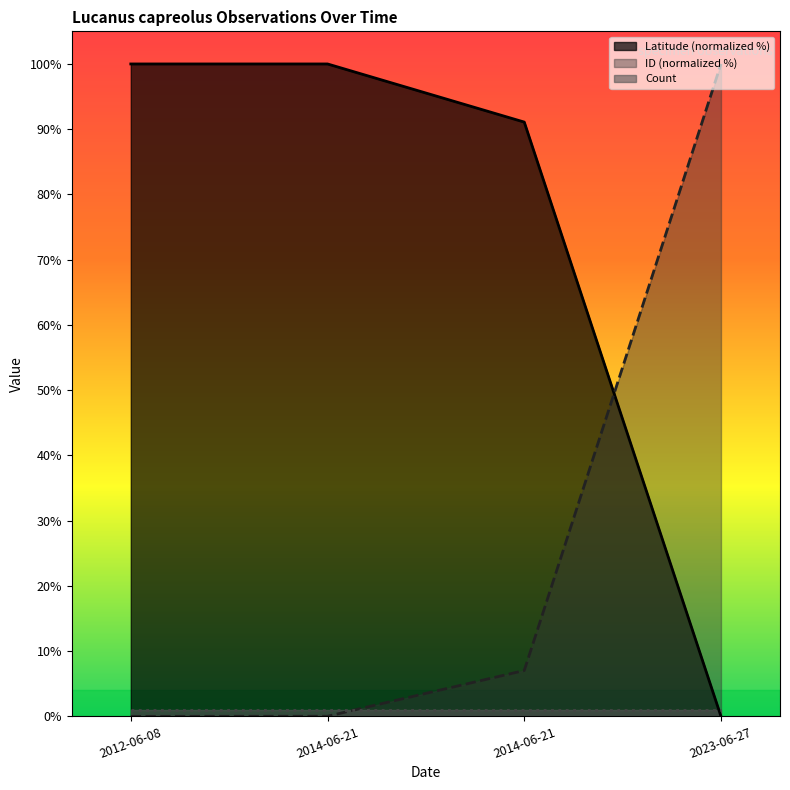

The Latitude series shows 141.1 at 2012-06-08. True or false?

False